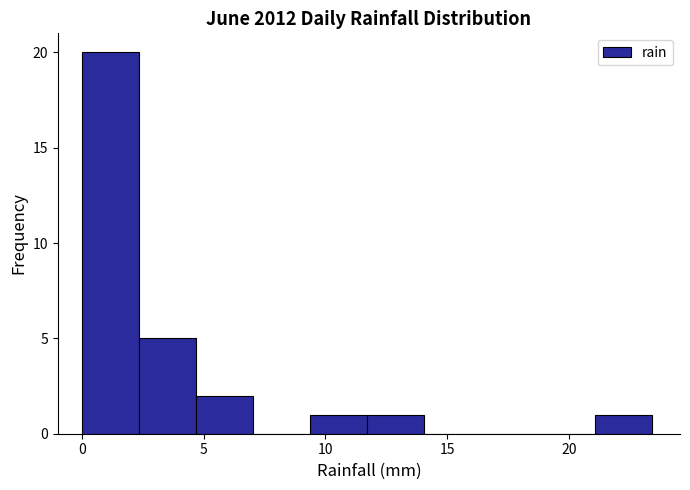

Reading left to right, list every bar in this chart as the range it spans on the x-axis followed by its height. Neither the bar edges nor the heights are printed on the chart, so give them approximately, as read against the axes.

0.0 to 2.5: 20
2.5 to 4.5: 5
4.5 to 7.0: 2
7.0 to 9.5: 0
9.5 to 11.5: 1
11.5 to 14.0: 1
14.0 to 16.5: 0
16.5 to 18.5: 0
18.5 to 21.0: 0
21.0 to 23.5: 1